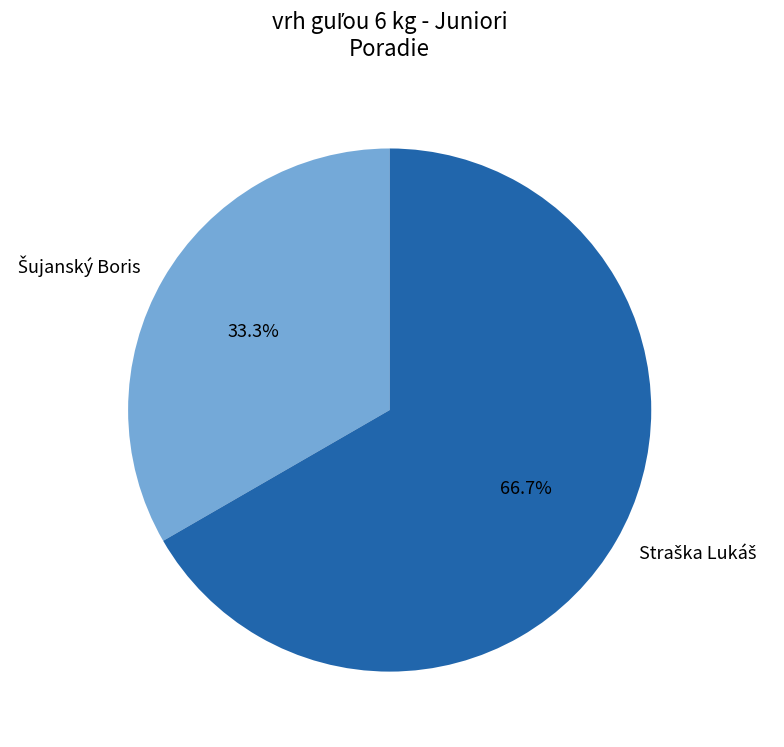

What is the change in value from Šujanský Boris to Straška Lukáš?

+1